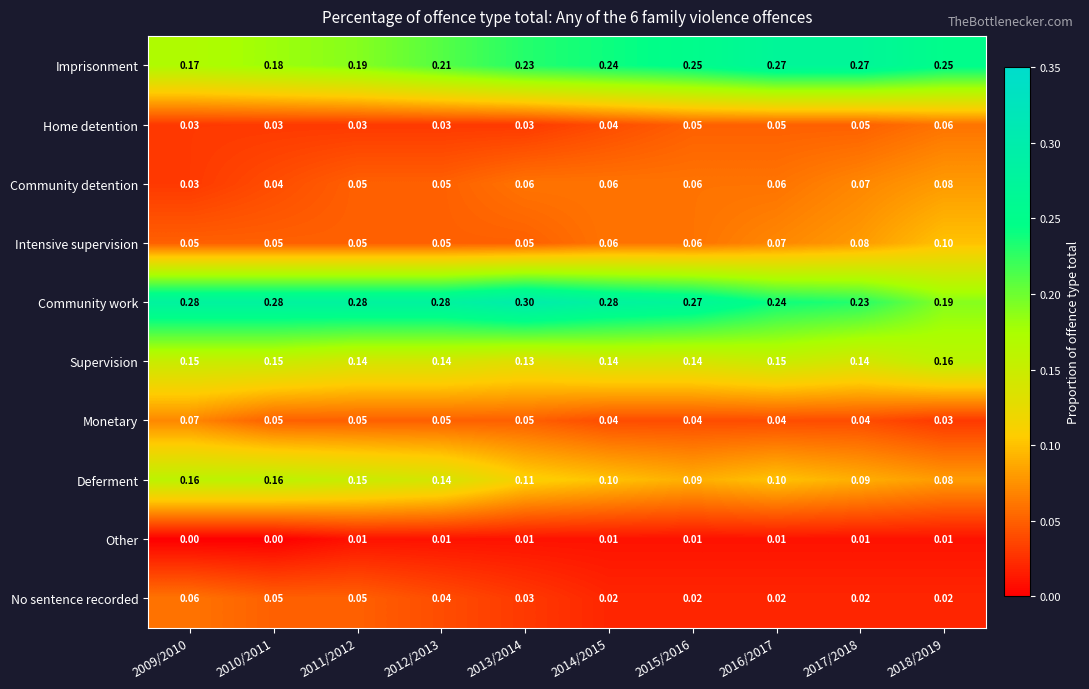

Which series has the largest total across all categories?

Community work